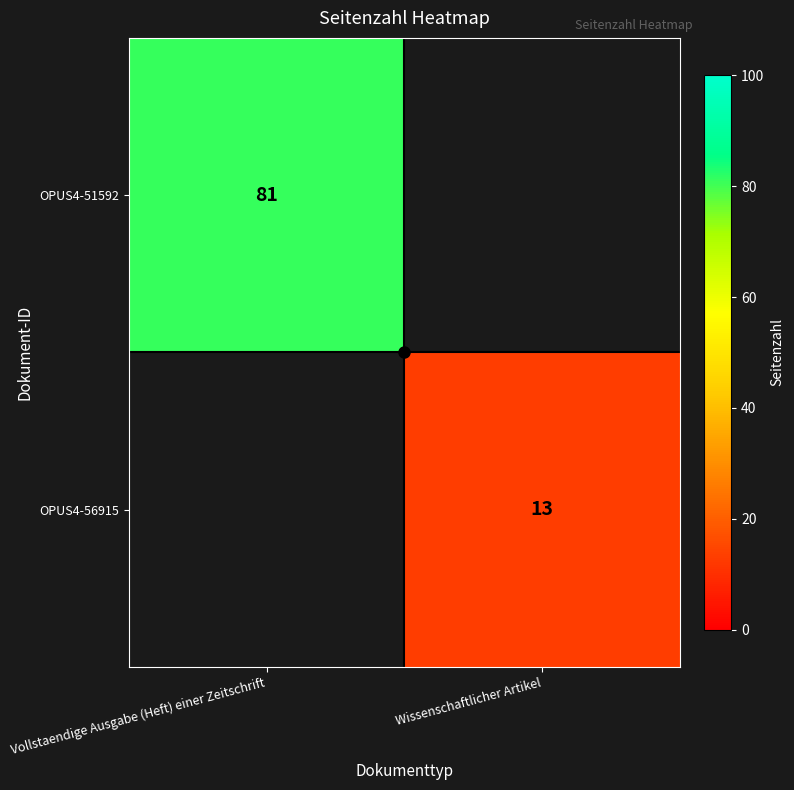

Rank the categories by OPUS4-56915 value from highest to lowest.

Vollstaendige Ausgabe (Heft) einer Zeitschrift, Wissenschaftlicher Artikel